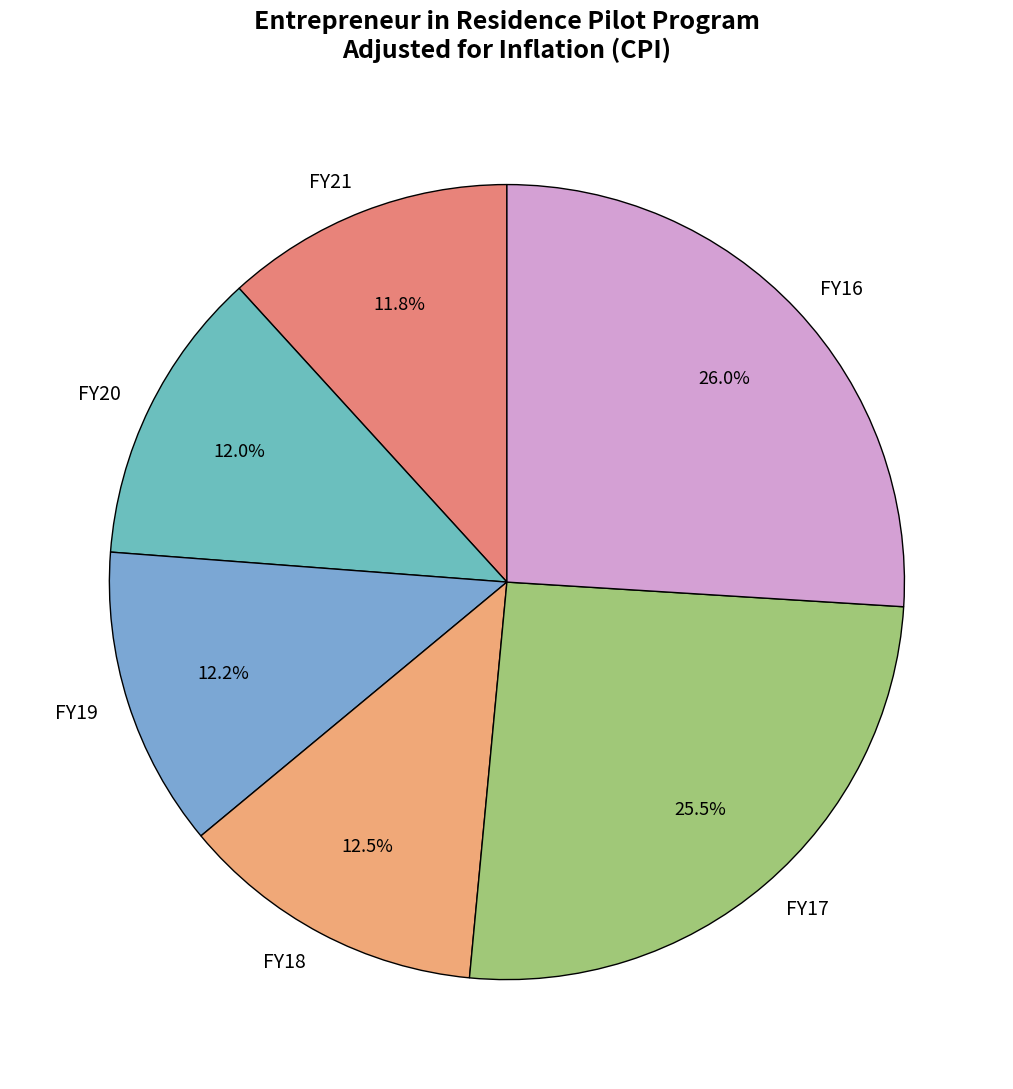

To the nearest percent, what is the combined percentage of FY20 and FY17?

38%